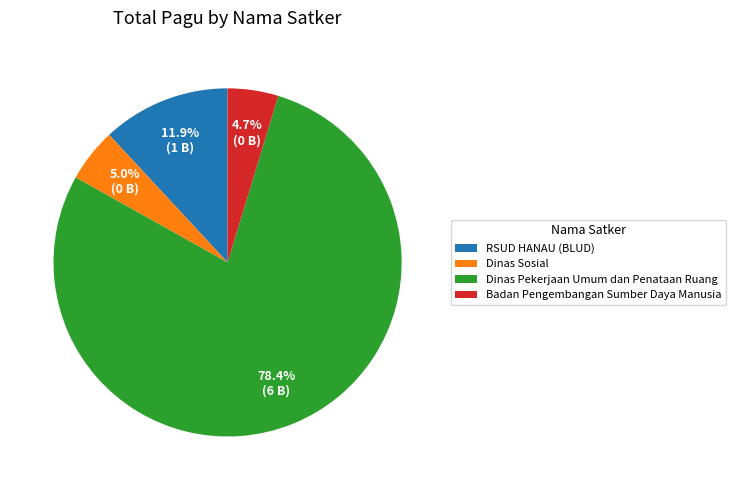

Which category has the biggest portion of the pie?

Dinas Pekerjaan Umum dan Penataan Ruang